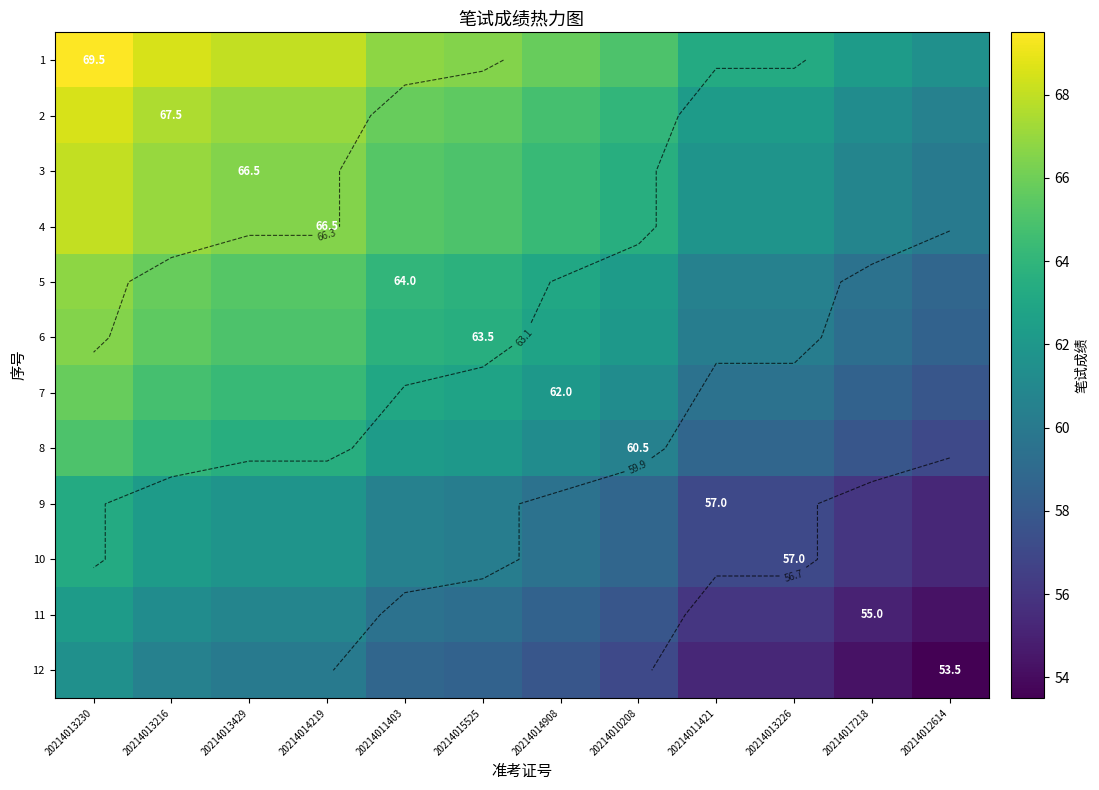

Between 20214017218 and 20214014219, which is larger?

20214014219